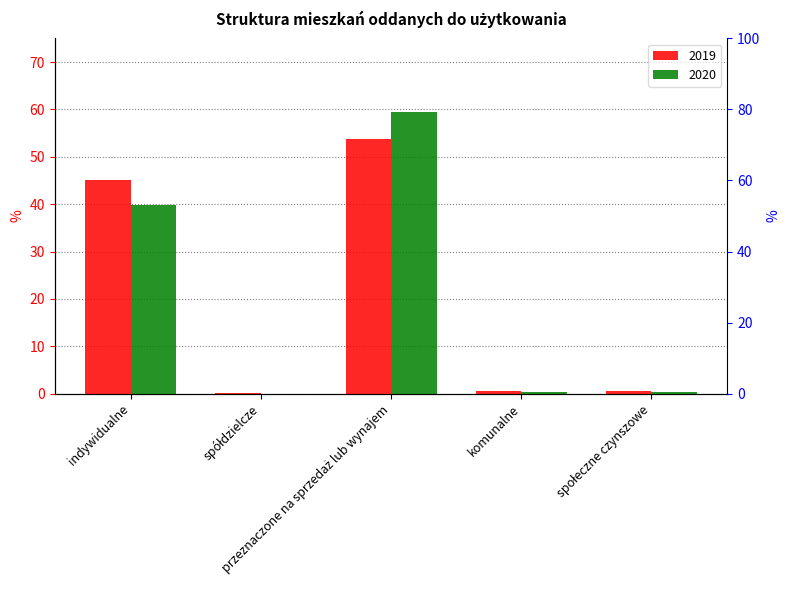

True or false: 2019 has a value of 79.8 at przeznaczone na sprzedaż lub wynajem.

False